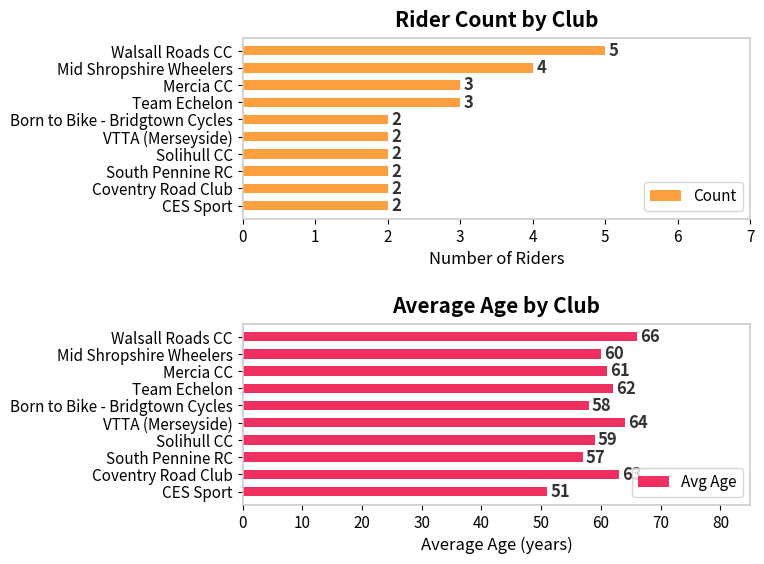

The Avg Age series shows 100 at 4. True or false?

False